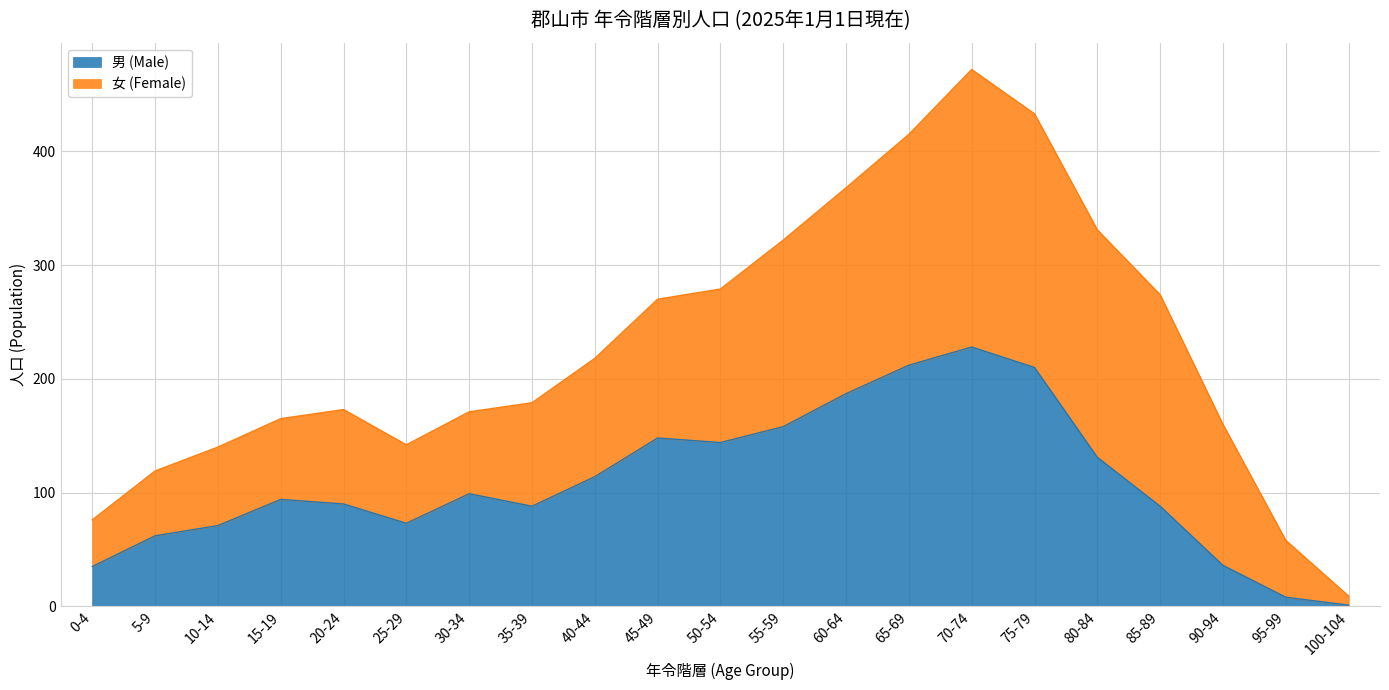

How many points are higher than both their immediate neighbors (excluding endpoints)?

4